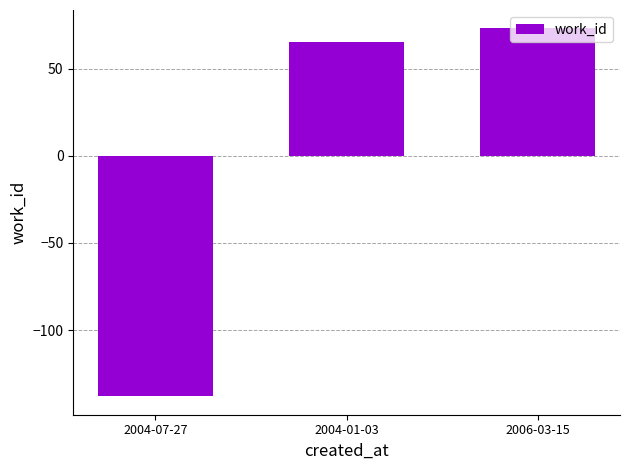

List the labels in order of value, largest first.

2006-03-15, 2004-01-03, 2004-07-27